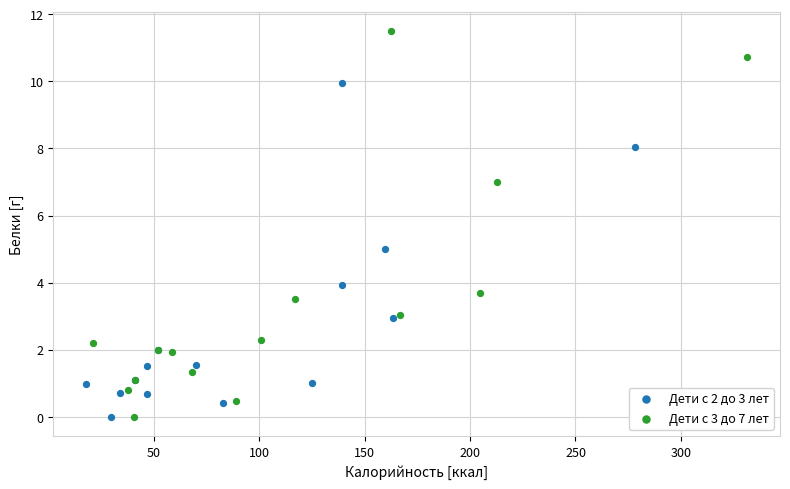

Which series has the widest spread of Y values?

Дети с 3 до 7 лет